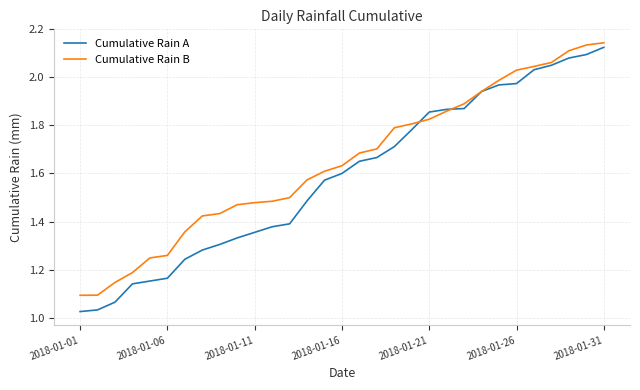

Rank the series by their average value, from lowest to highest.

Cumulative Rain A, Cumulative Rain B